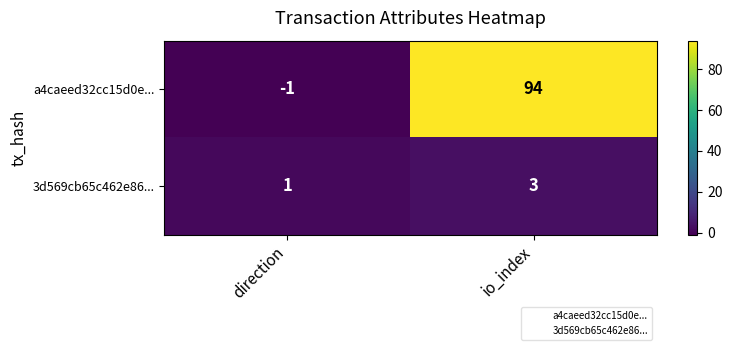

Count the number of data series in this chart.

2